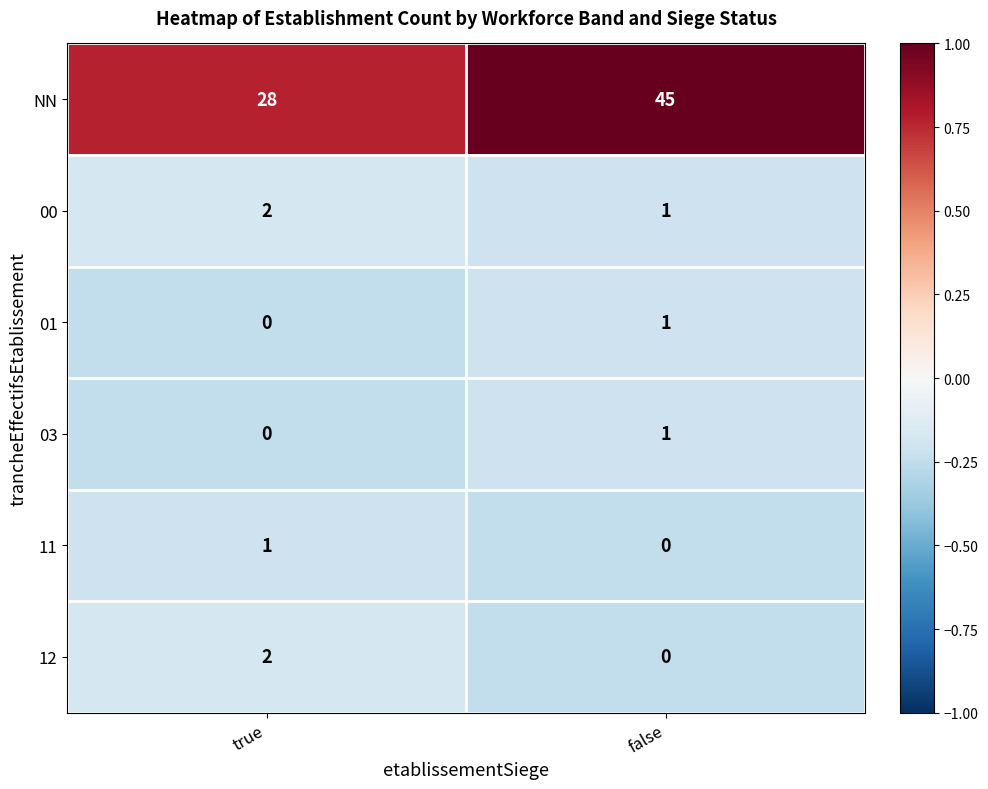

At which label does 12 reach its peak?

true